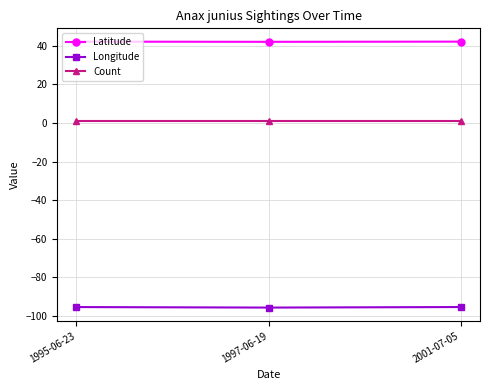

What position from the left is 1997-06-19?

2